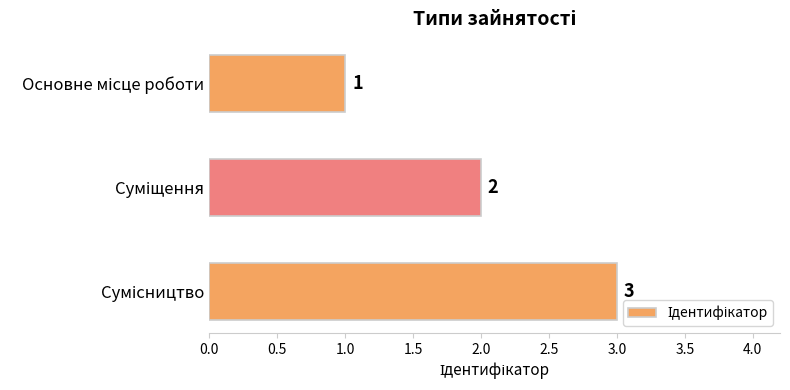

How many bars are there in total?

3